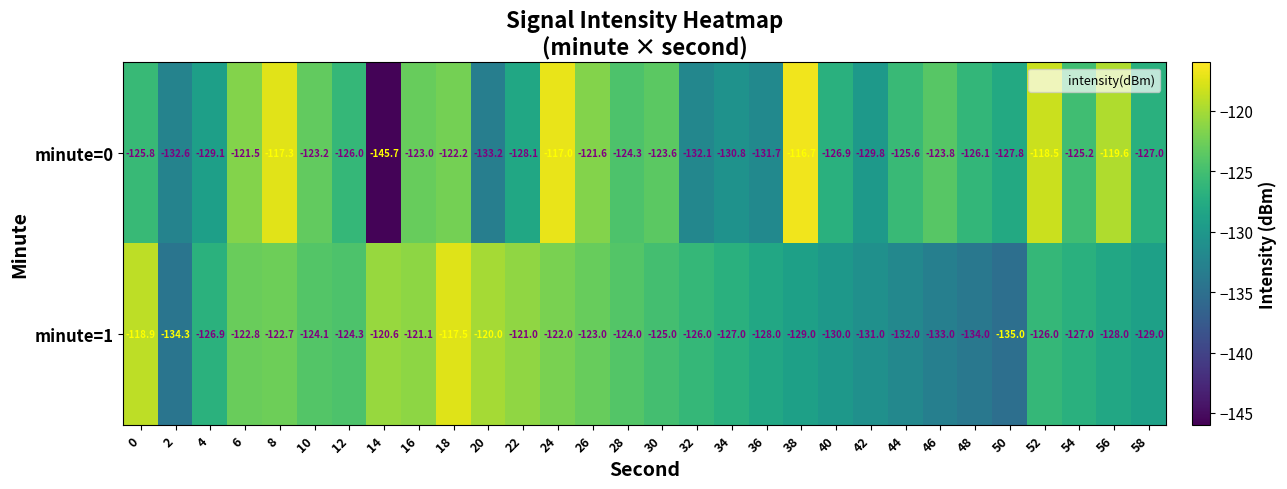

Between 2 and 18, which series saw the biggest shift?

minute=1